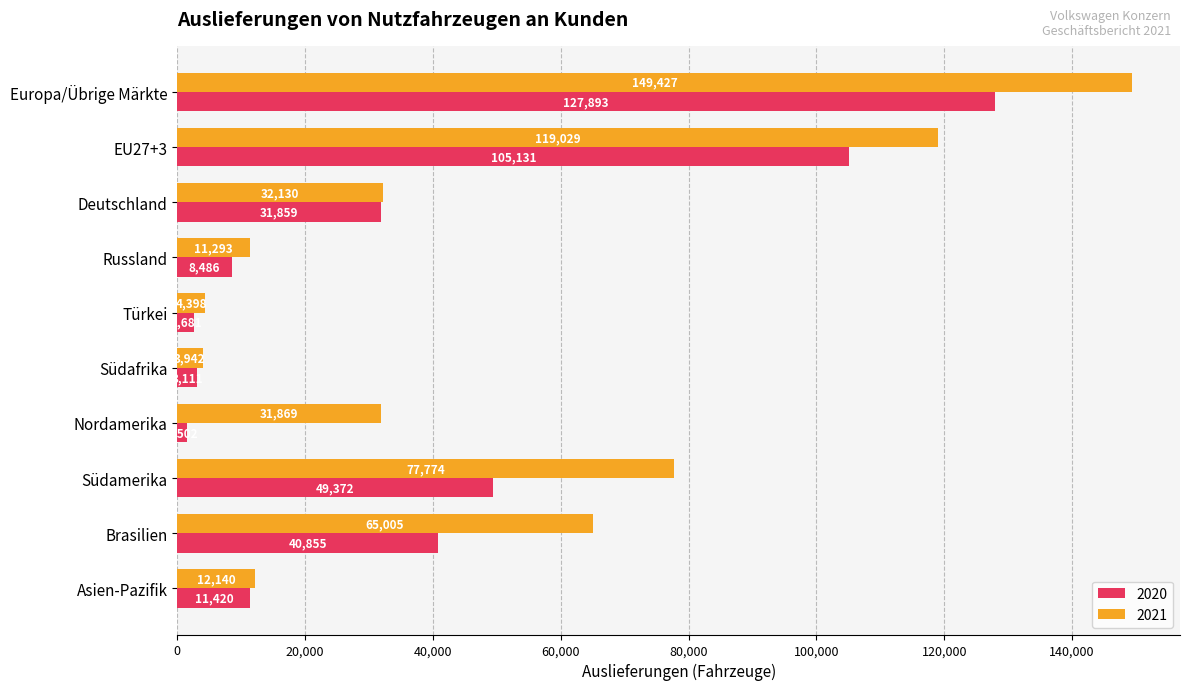

What is the highest value of the 2020 series?

127893